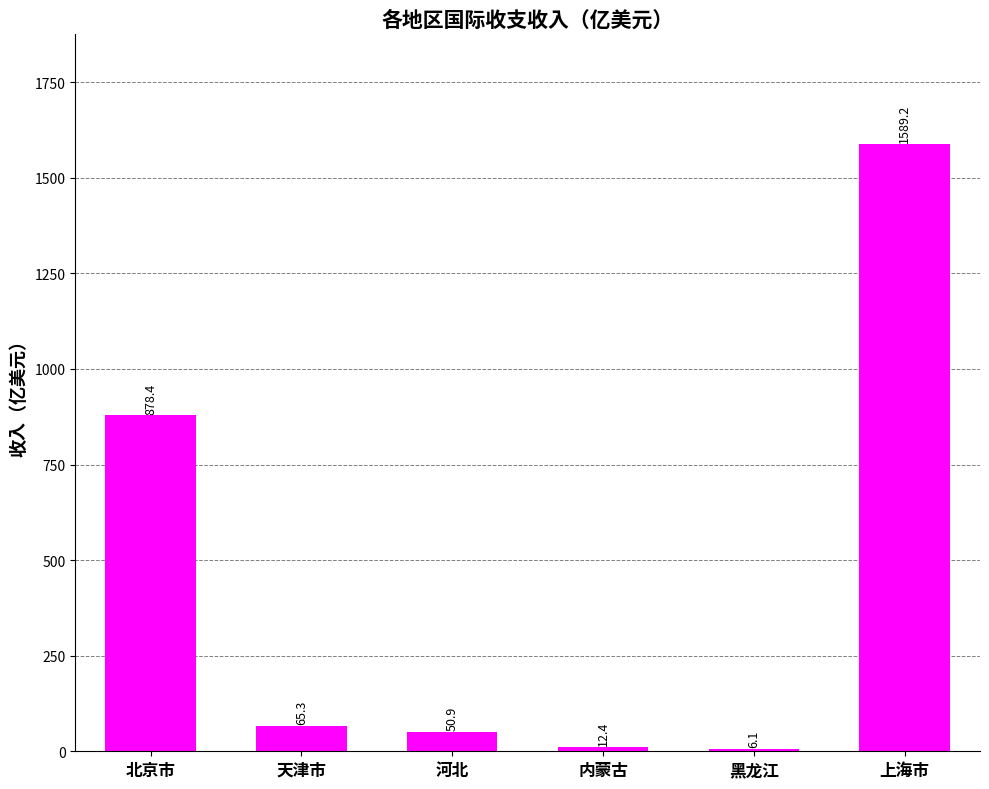

What is the approximate value at 上海市?

1589.2